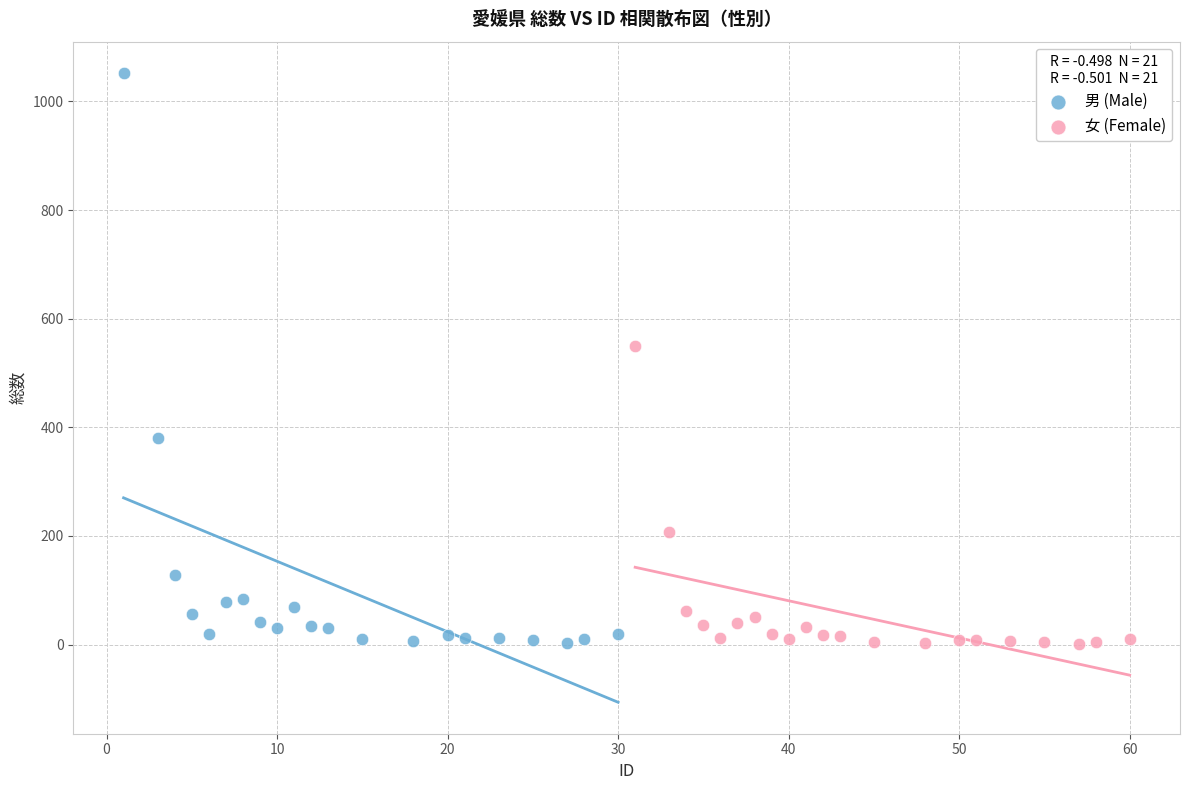

Which series reaches the maximum Y coordinate?

男 (Male)